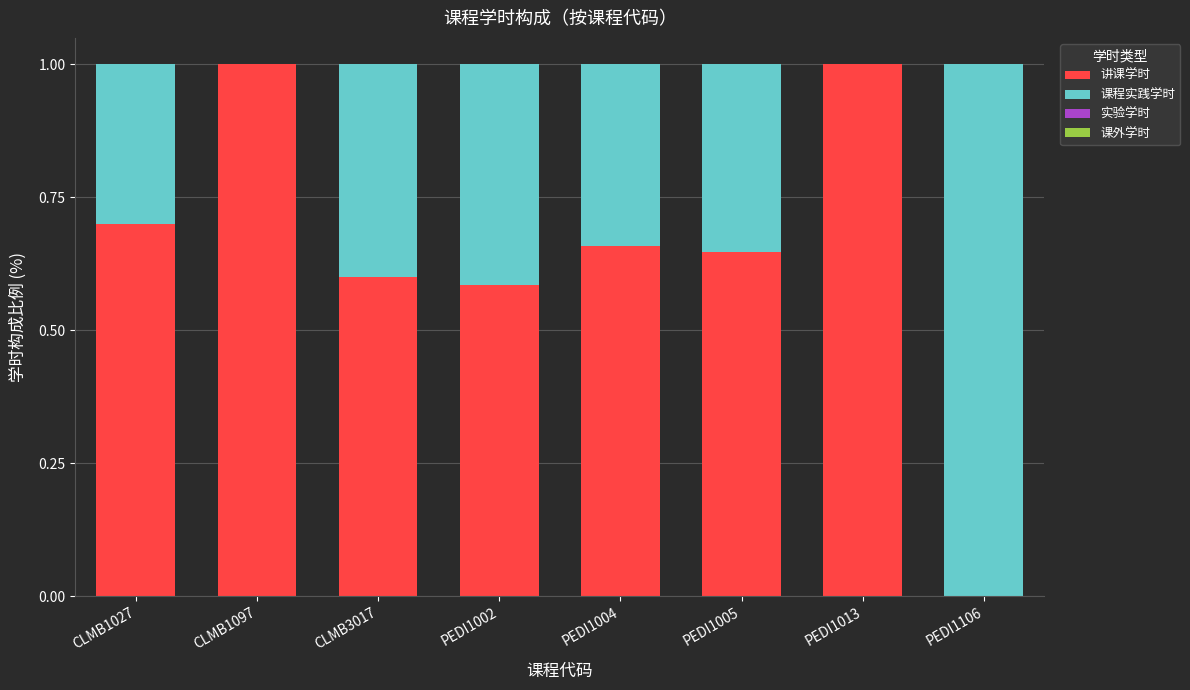

The value of 讲课学时 at CLMB3017 is 0.3. True or false?

False